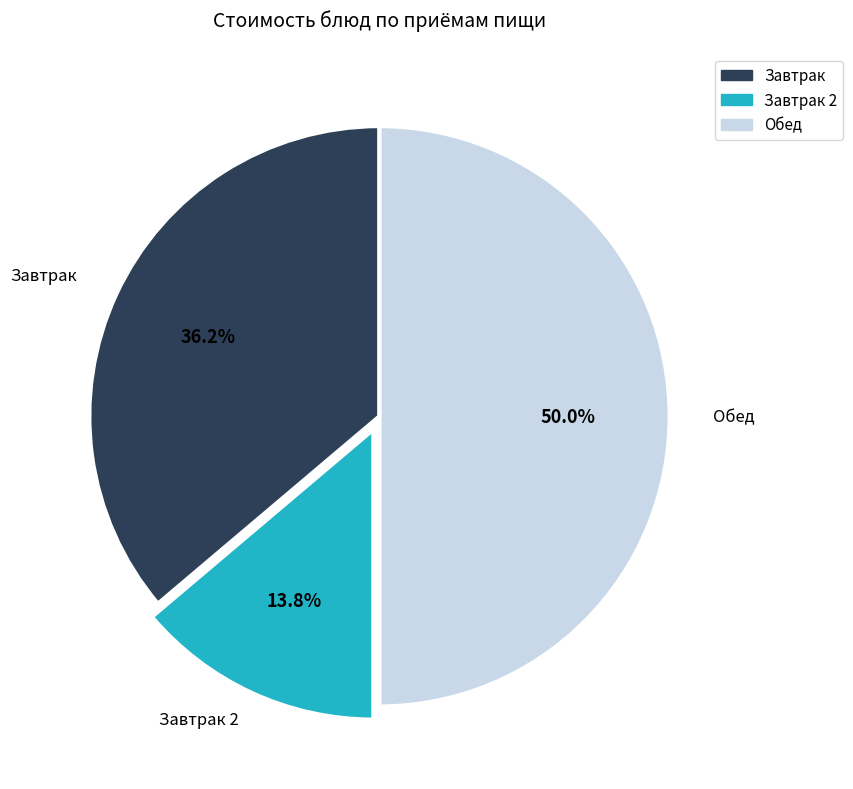

How many slices are in this pie chart?

3